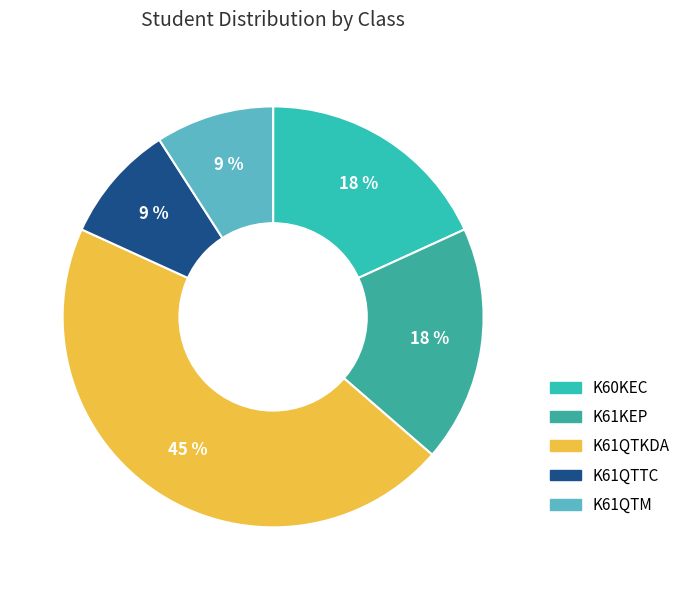

What is the largest slice in the pie chart?

K61QTKDA